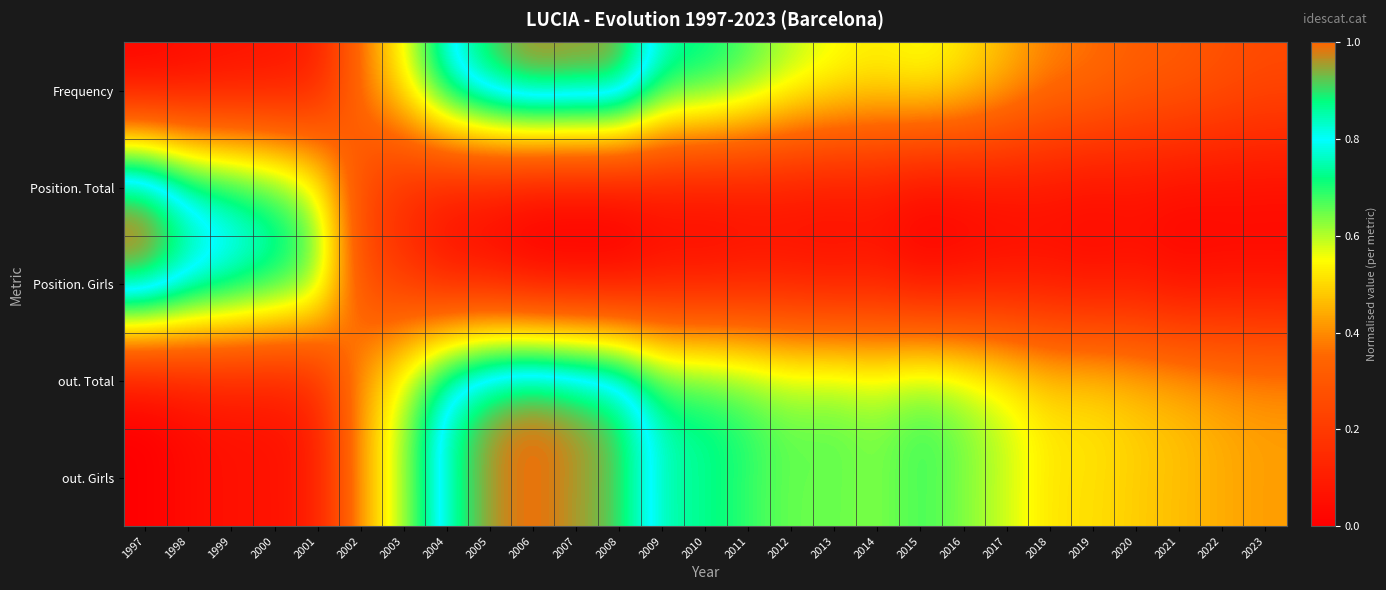

Which has a higher value, 2013 or 2000?

2013